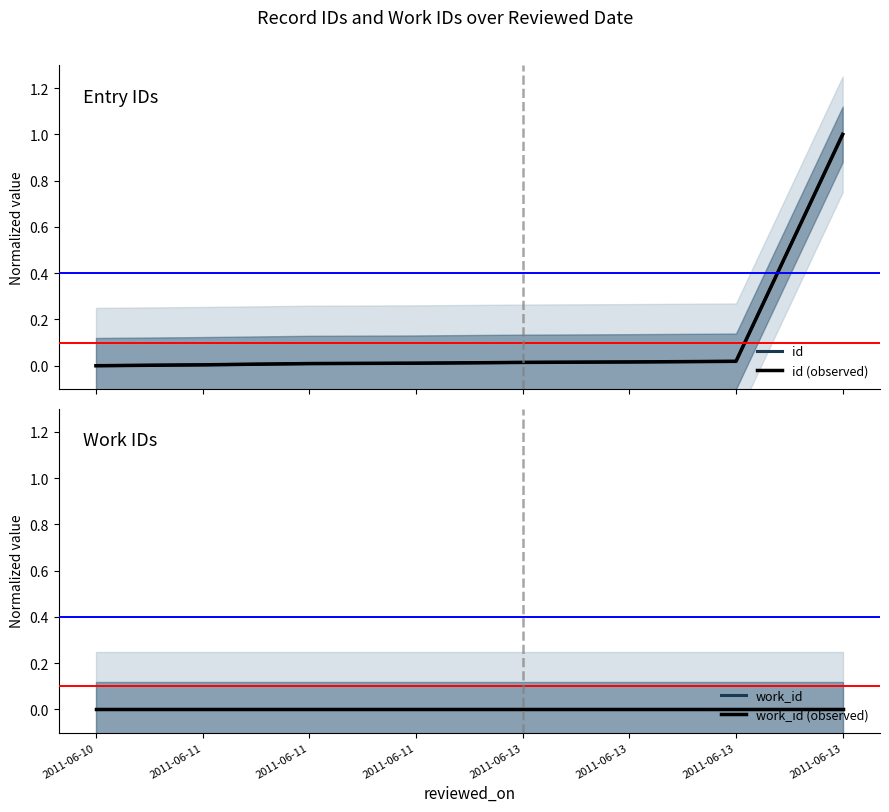

True or false: work_id and id cross at least once.

False